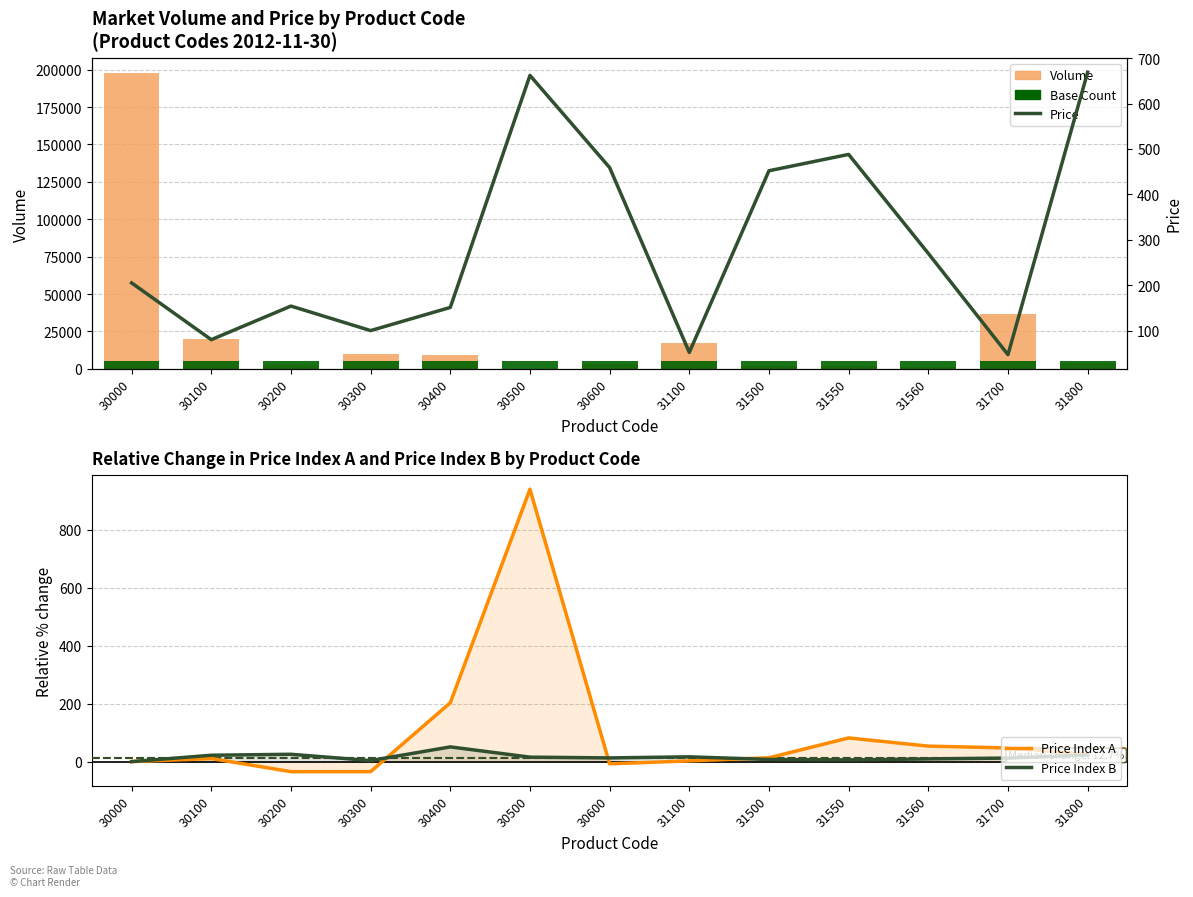

Reading left to right, extract all data points from this chart.

Volume: 197840.0	19826.0	2231.0	10124.0	9360.0	110.0	3215.0	17132.0	2071.0	1544.0	1329.0	36555.0	3639.0
Base Count: 4946.0	4946.0	4946.0	4946.0	4946.0	4946.0	4946.0	4946.0	4946.0	4946.0	4946.0	4946.0	4946.0
Price Index A: 0.0	10.5	-34.7	-34.7	202.8	939.3	-7.6	2.4	13.2	81.6	53.4	47.1	25.4
Price Index B: 0.0	22.0	25.2	3.5	50.7	15.4	12.7	16.5	7.4	5.8	9.3	12.2	22.8
Price: 205.0	80.0	154.0	100.0	151.0	662.0	459.0	52.0	452.0	488.0	270.0	47.0	669.0